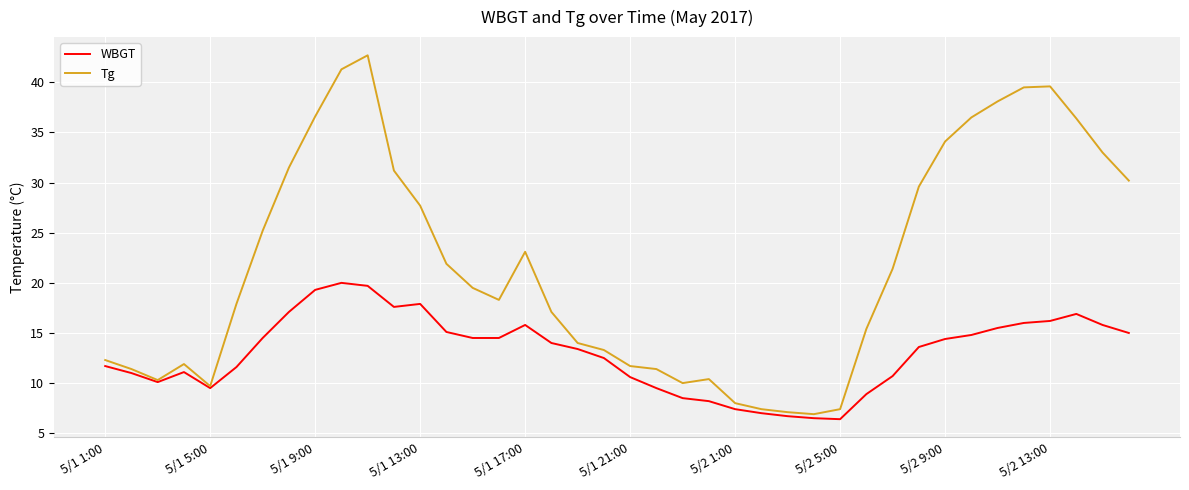

Which series has the largest range (max minus min)?

Tg